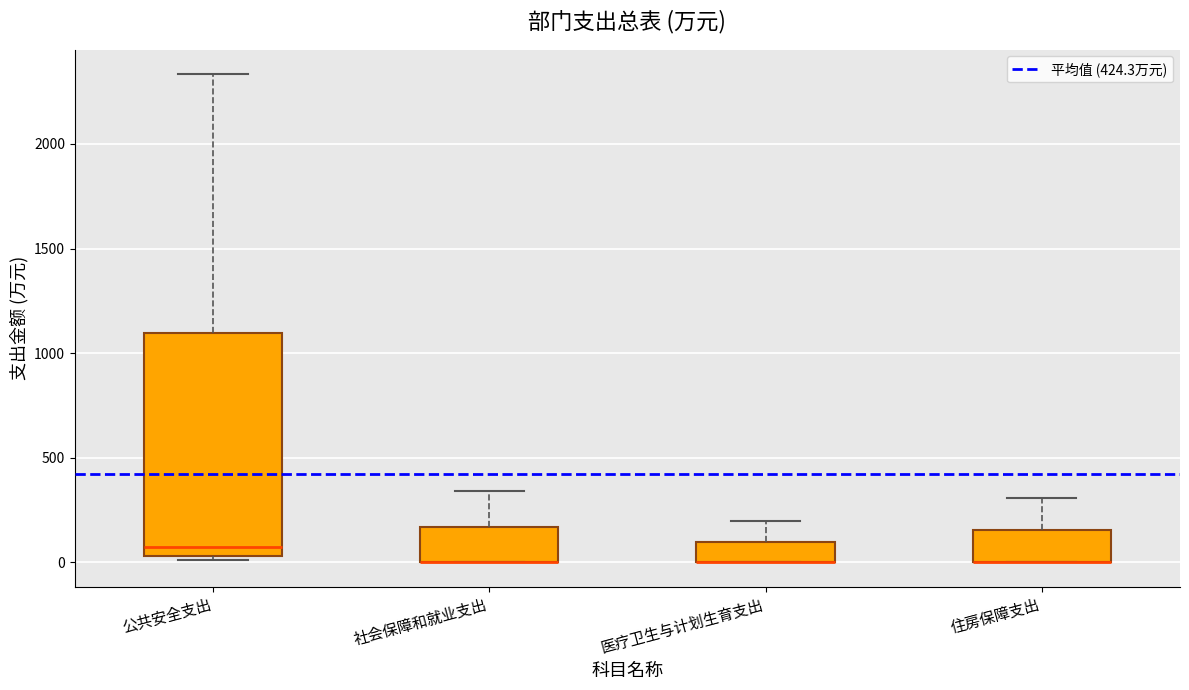

Which box is the tallest, from its lower edge to its upper edge?

公共安全支出